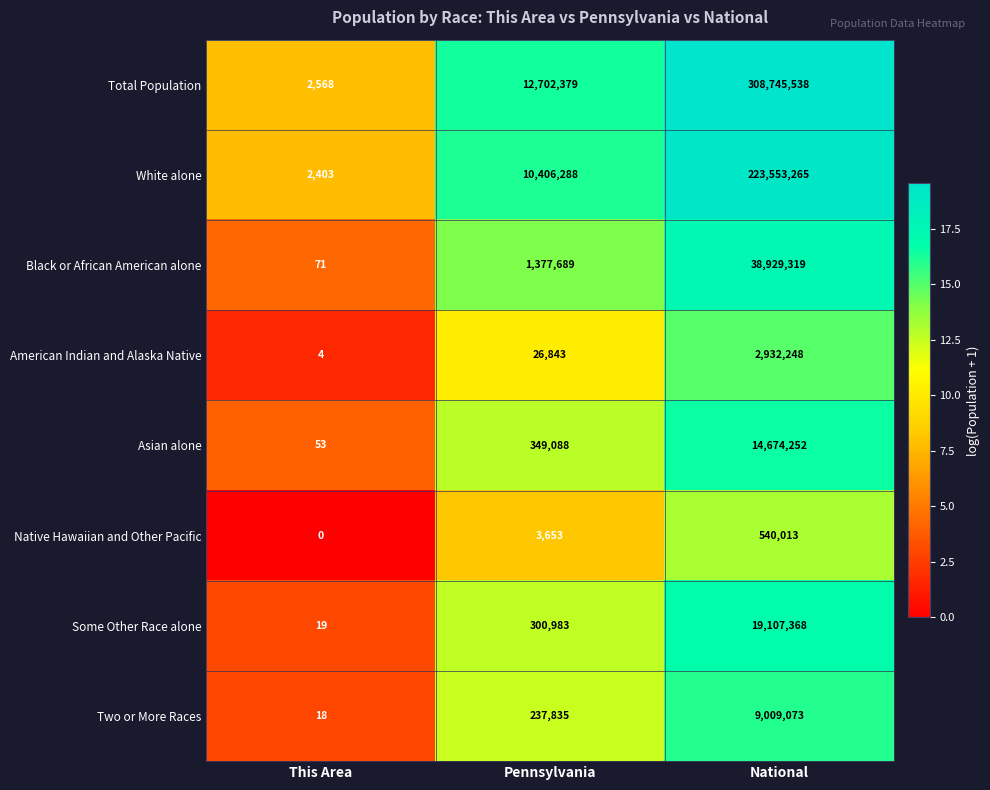

What is the total value across all series at National?

617491076